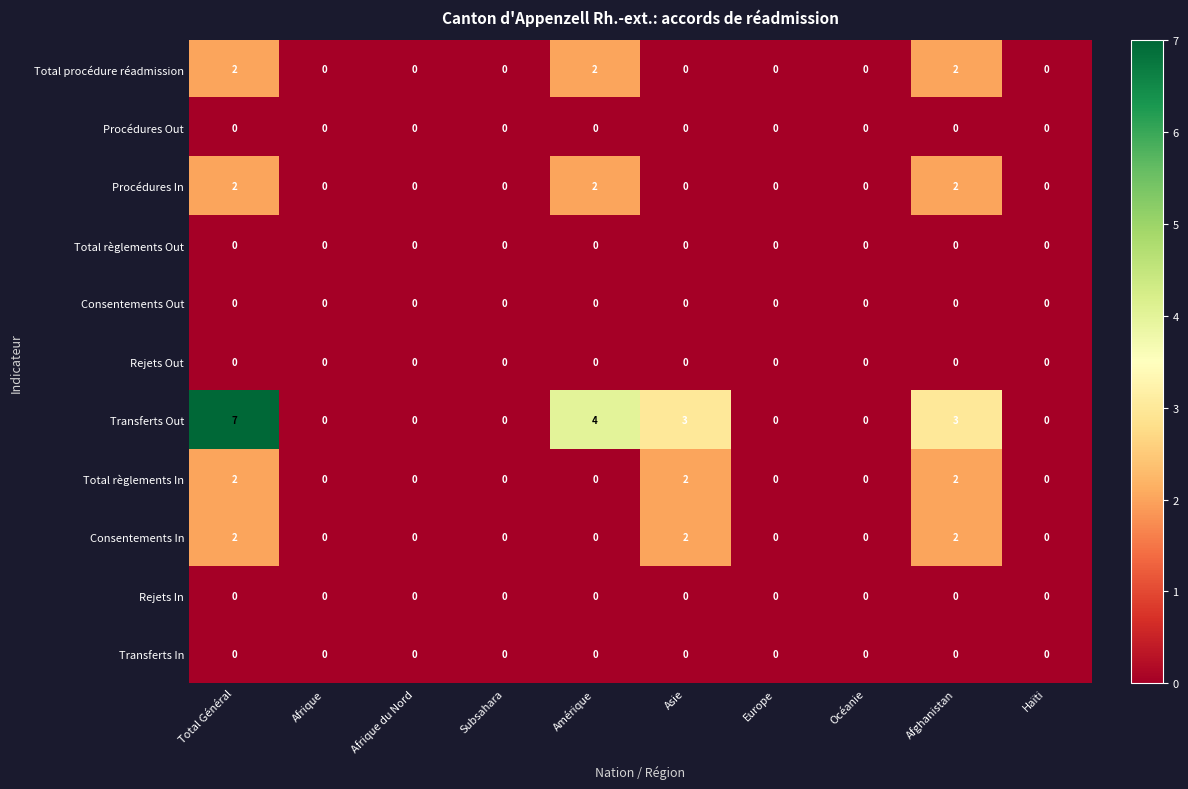

What is the difference between the highest and lowest values at Afghanistan?

3